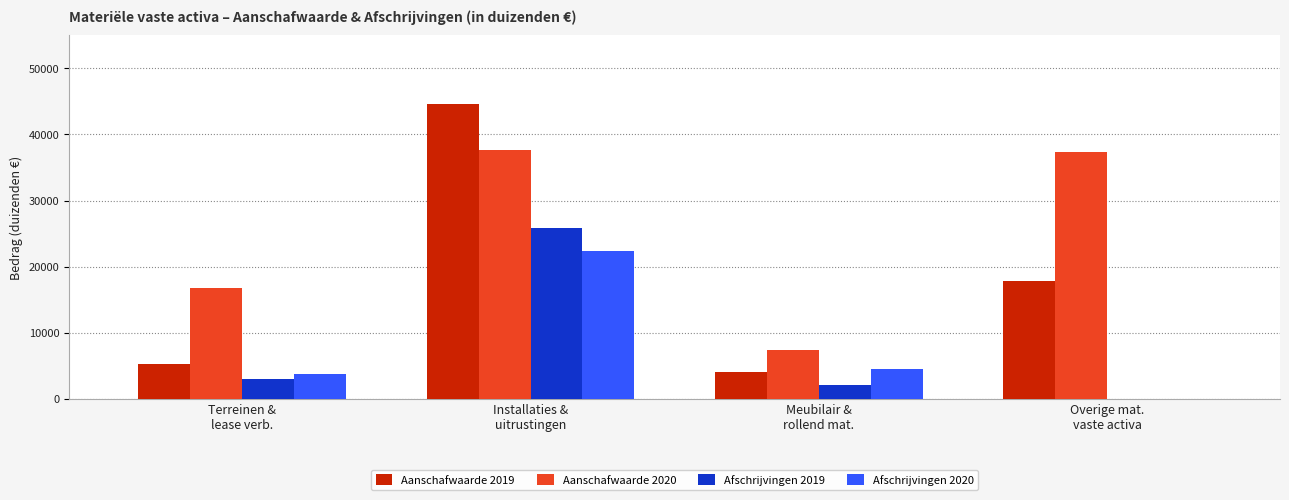

Which series has the widest spread of values?

Aanschafwaarde 2019